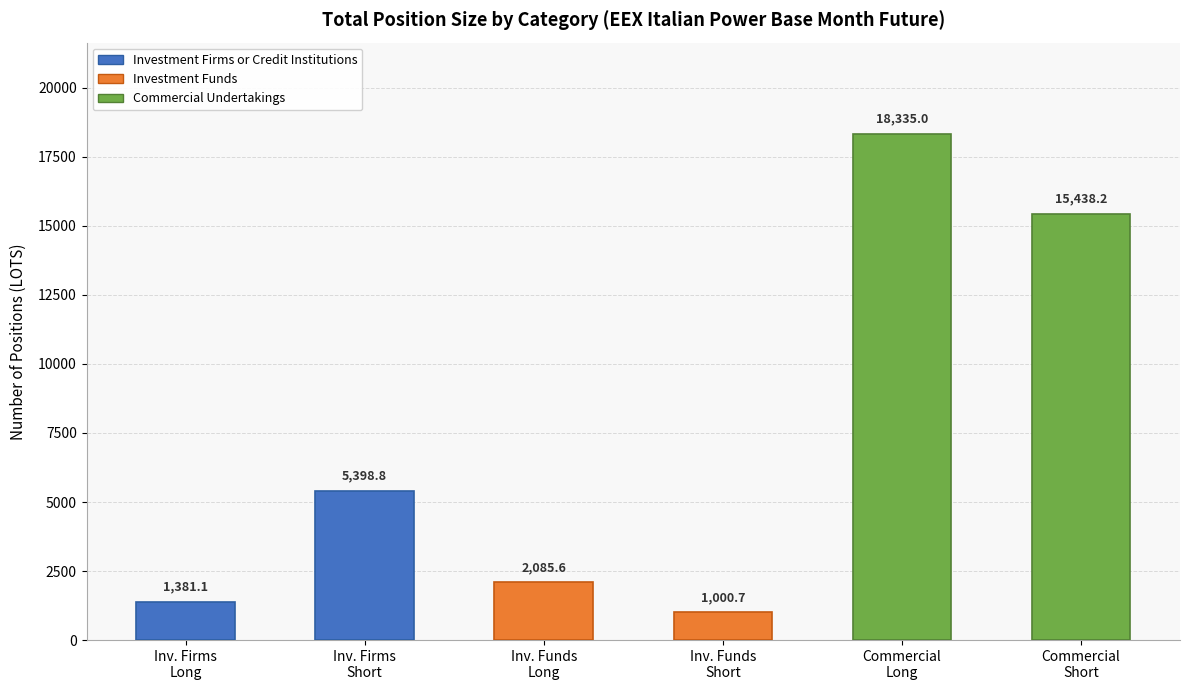

Reading left to right, extract all data points from this chart.

1381.1	5398.8	2085.6	1000.7	18335.0	15438.2